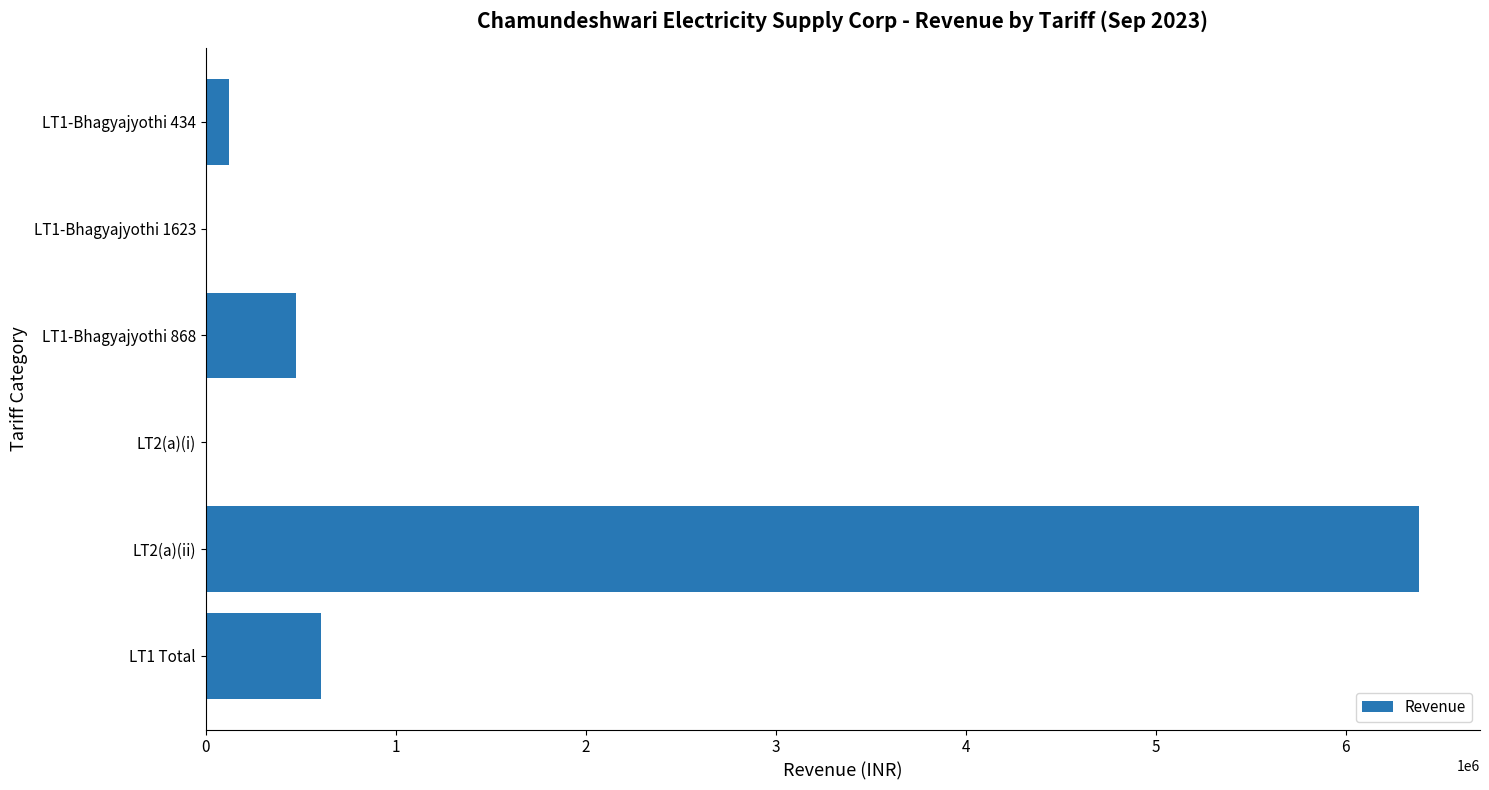

What is the sum of the values at LT1-Bhagyajyothi 868 and LT2(a)(ii)?

6863229.9